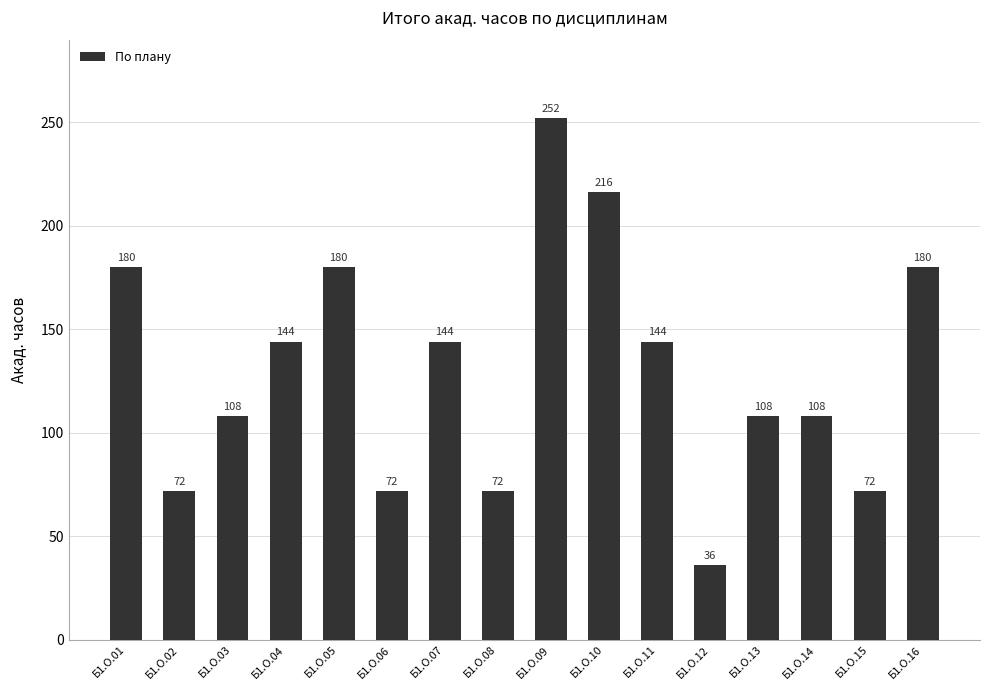

Which label corresponds to the largest value in the chart?

Б1.О.09